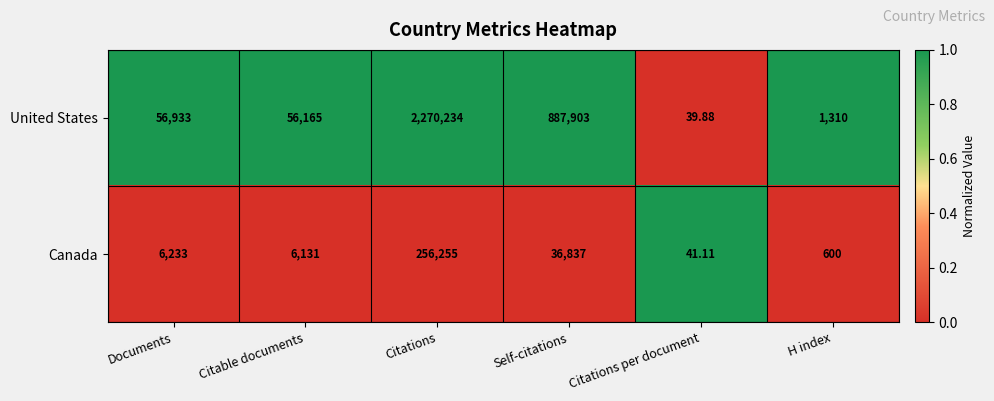

Rank the categories by United States value from highest to lowest.

Citations, Self-citations, Documents, Citable documents, H index, Citations per document